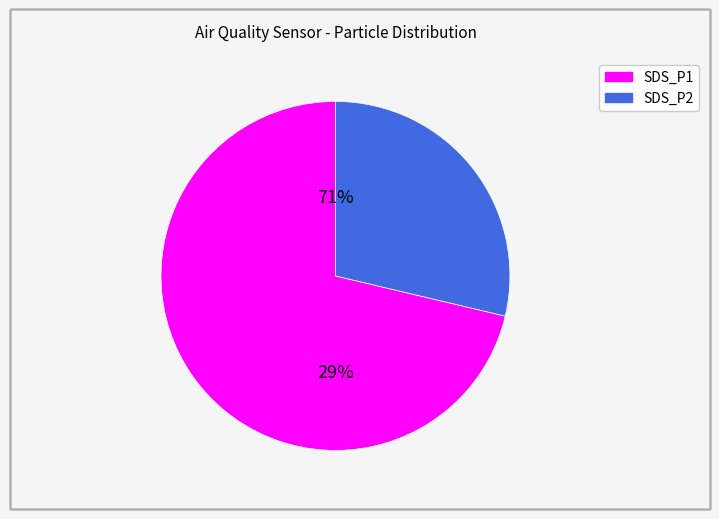

Does SDS_P1 account for over 50% of the chart?

Yes